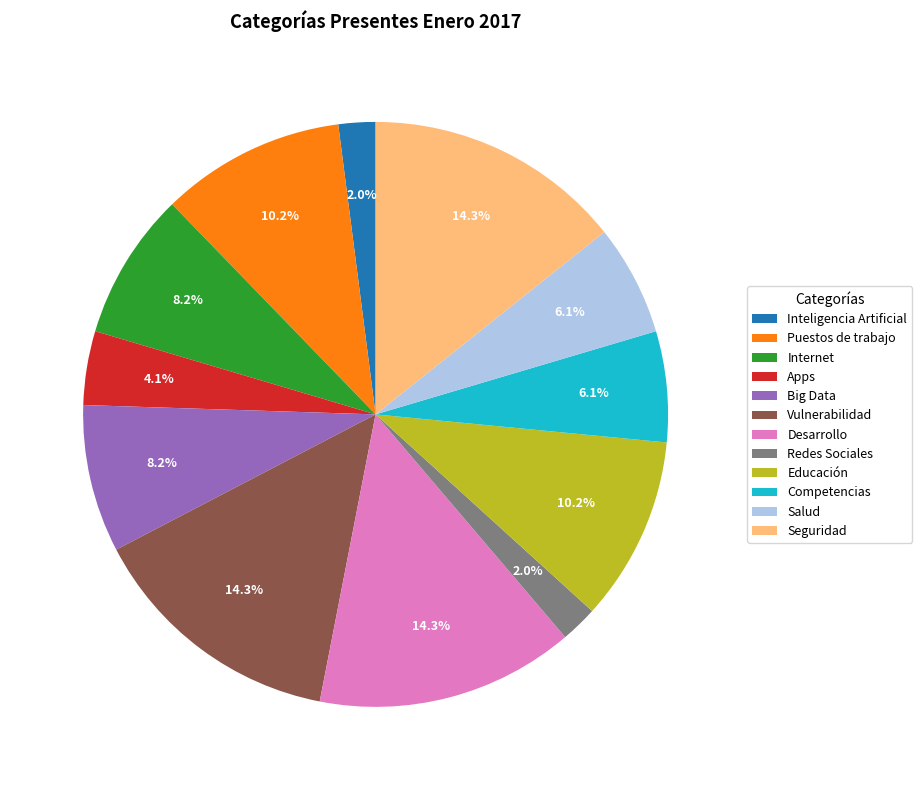

Is Inteligencia Artificial the majority of the pie?

No